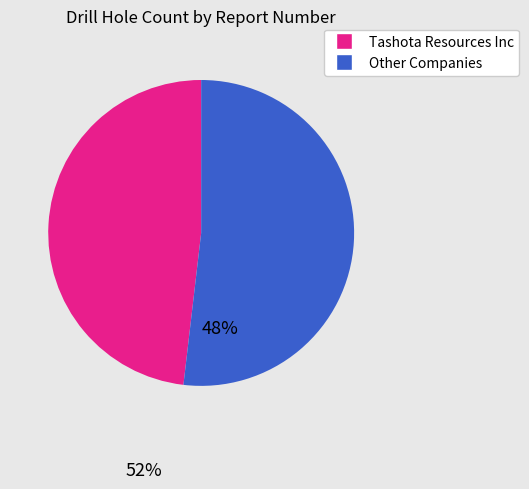

How many segments does this pie chart have?

2